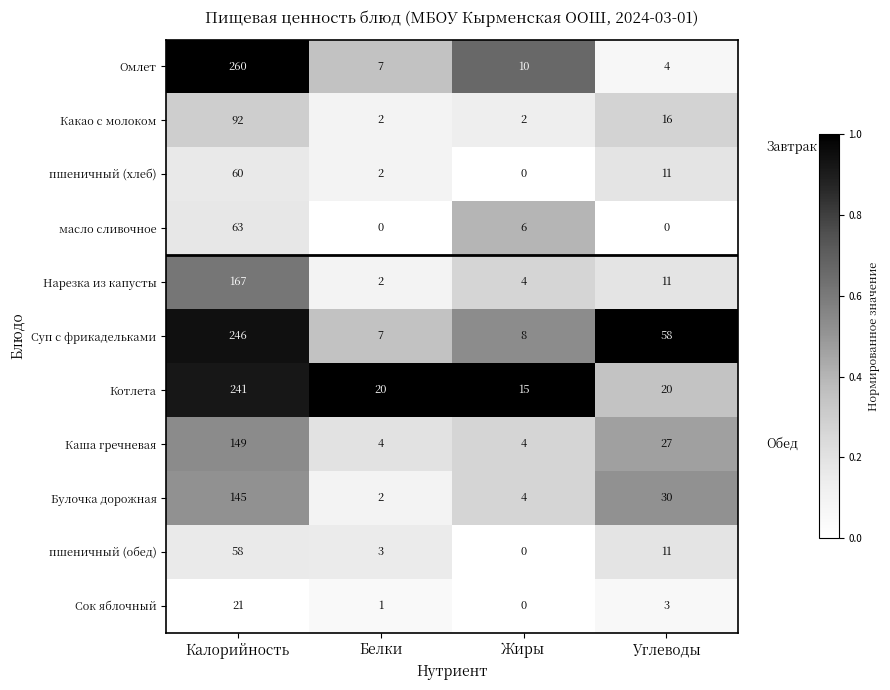

The value of масло сливочное at Белки is 0. True or false?

True